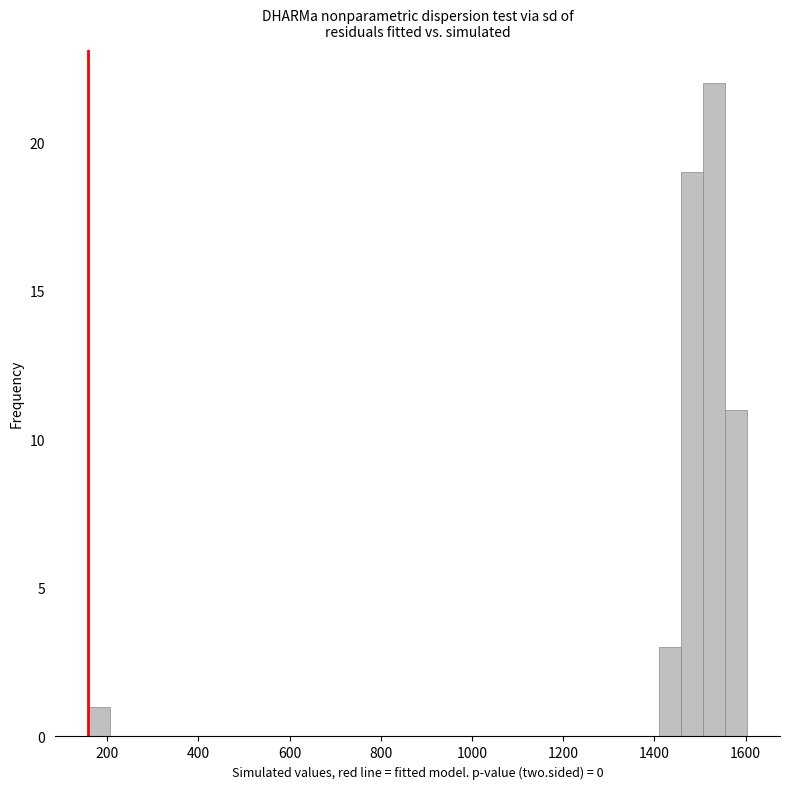

Read against the x-axis, roughly where is the centre of the tallest bar?

1540